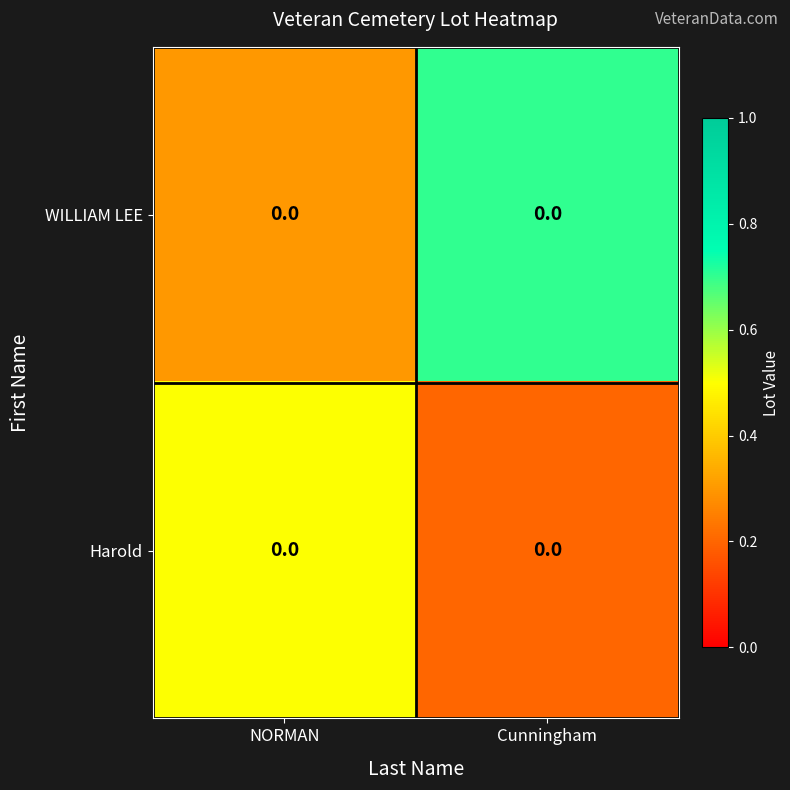

At which category is the sum across all series the highest?

Cunningham